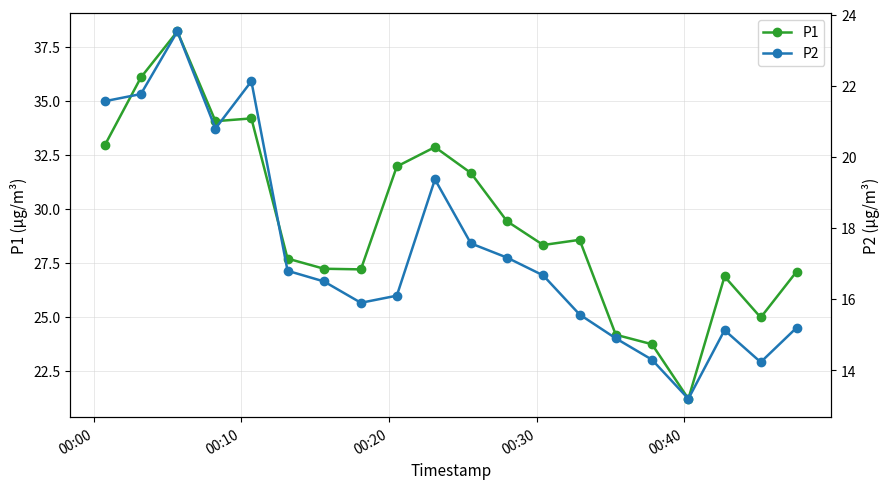

True or false: P1 has more than 0 points higher than both neighbors.

True